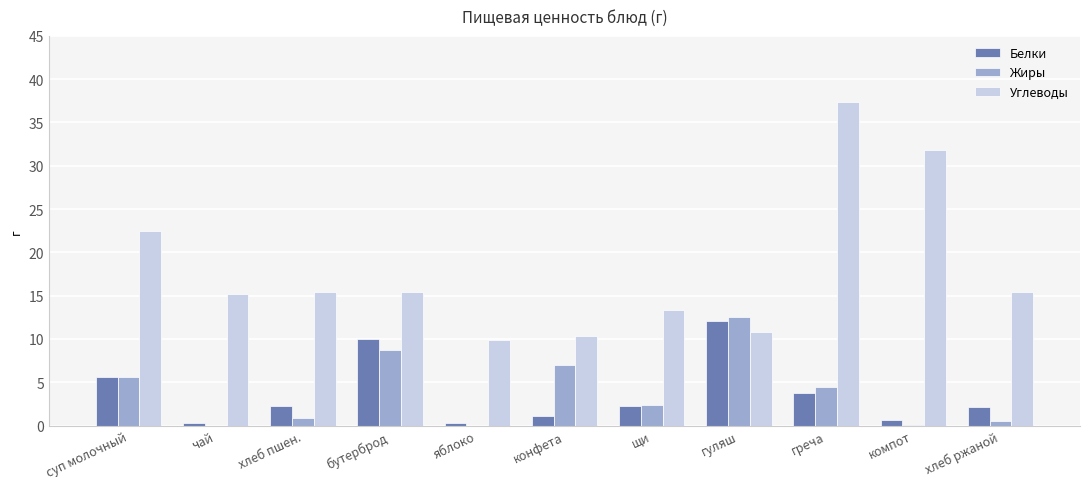

At which category is the sum across all series the highest?

греча